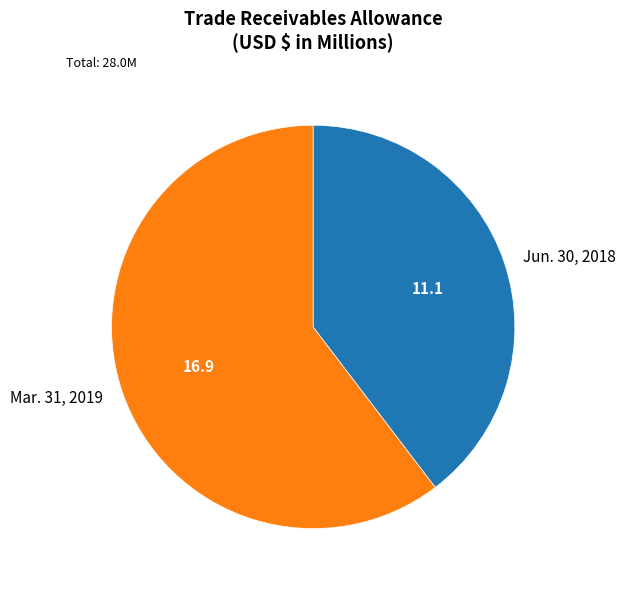

Is Mar. 31, 2019 the majority of the pie?

Yes